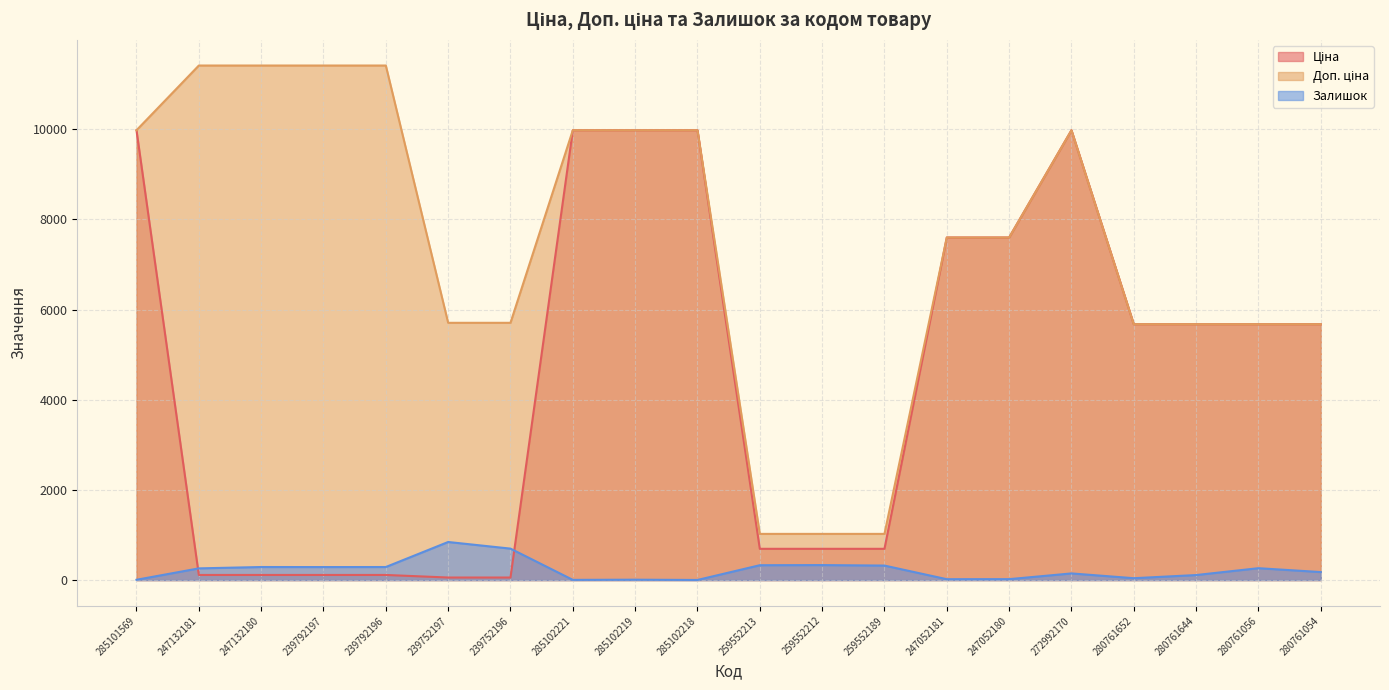

What is the total value across all series at 280761652?

11389.6